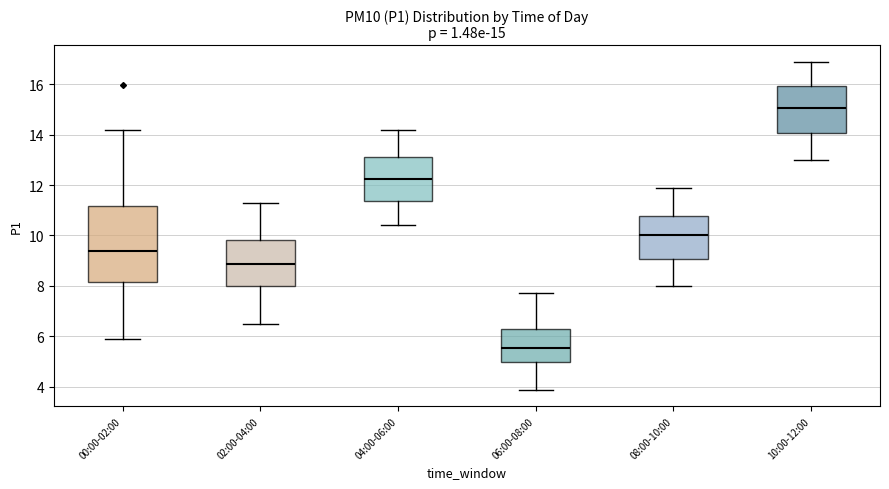

Which box is the tallest, from its lower edge to its upper edge?

00:00-02:00